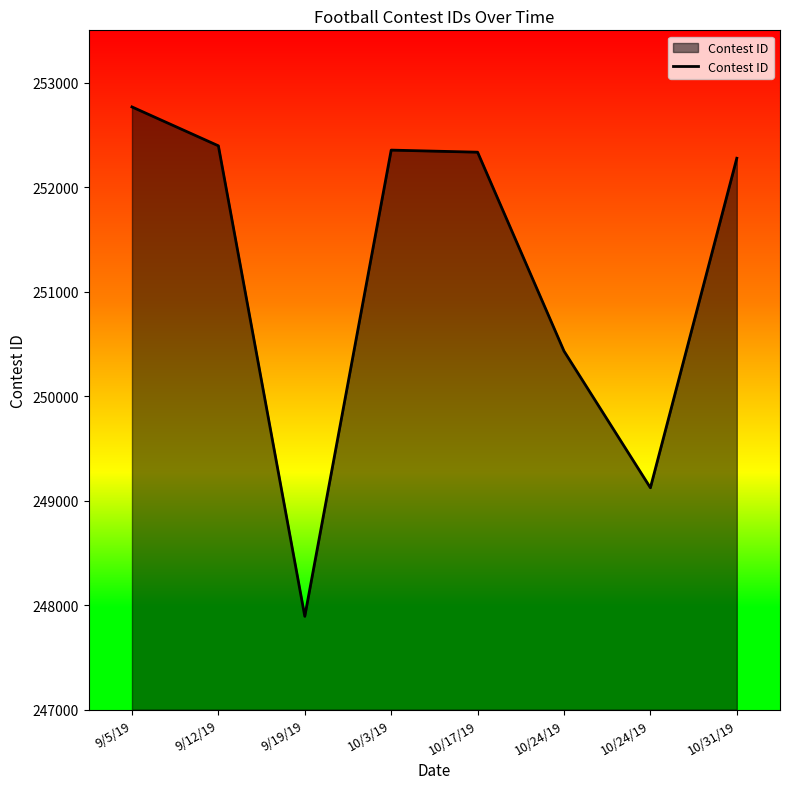

What is the difference between the values at 10/24/19 and 10/17/19?

3211